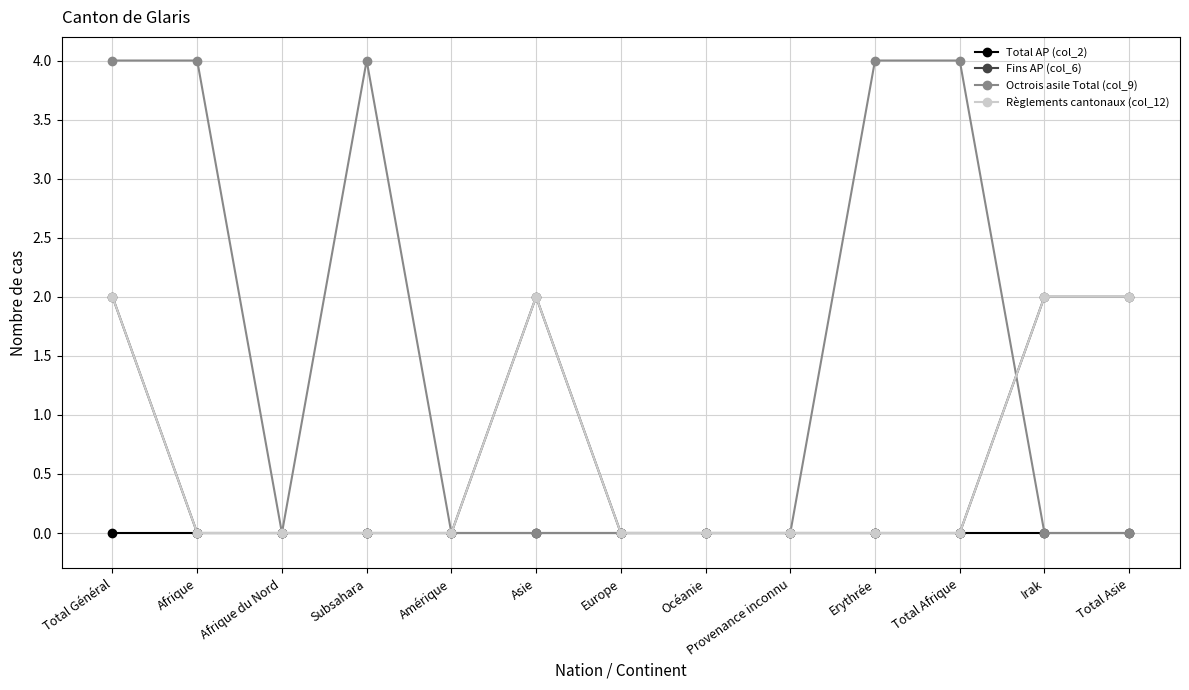

What is the total value across all series at Irak?

4